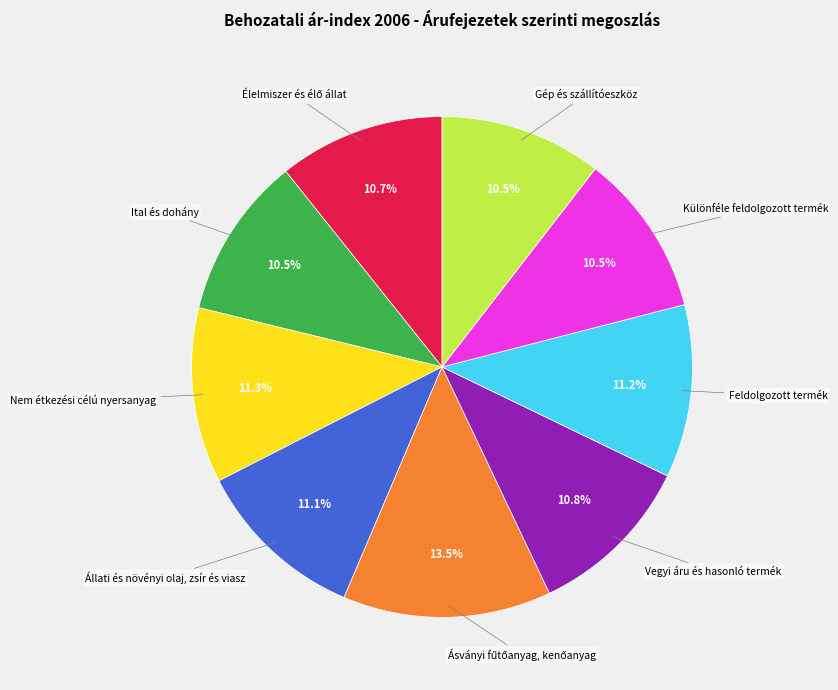

Is there any slice that represents more than half of the pie?

No